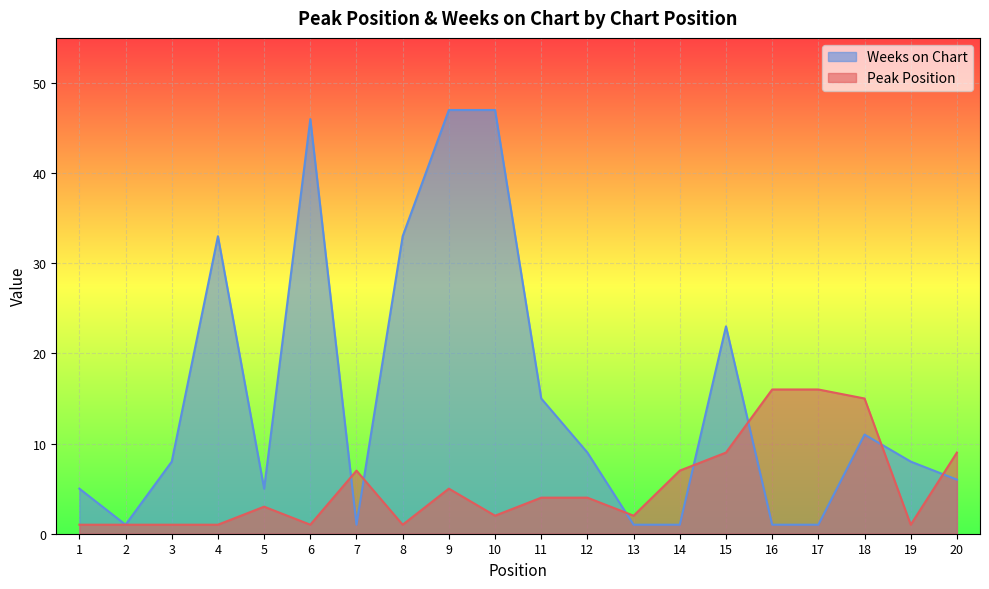

Where does the Weeks on Chart series first go above 8?

4